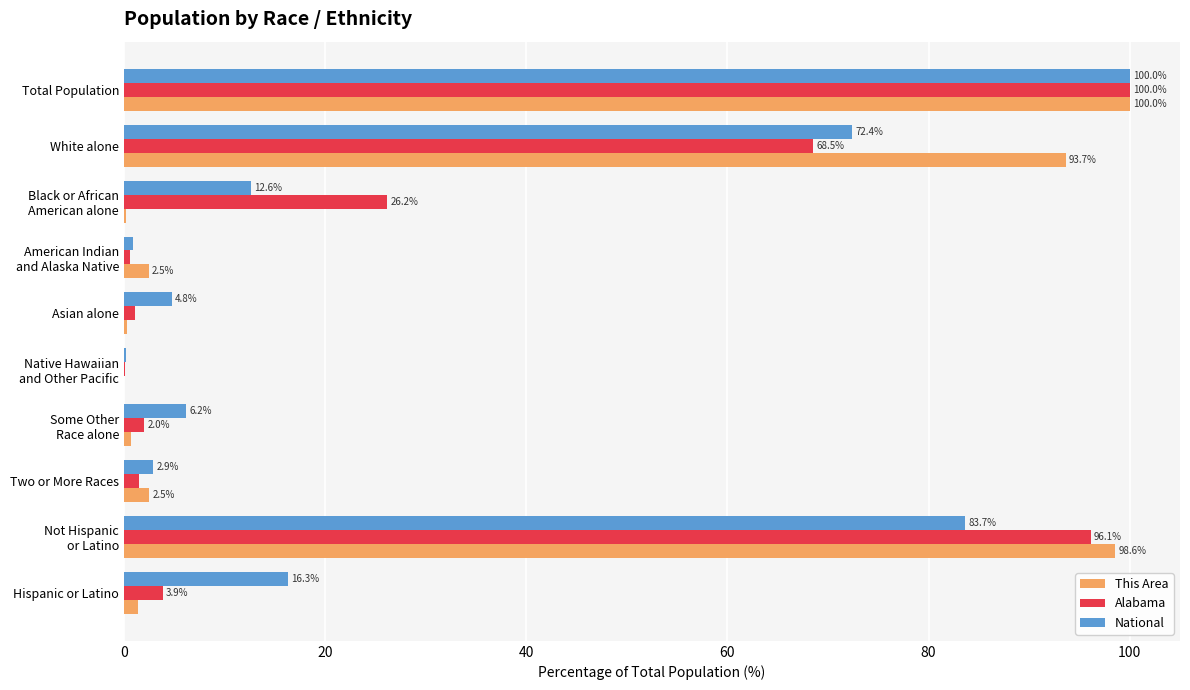

What value does the National series have at White alone?

72.4